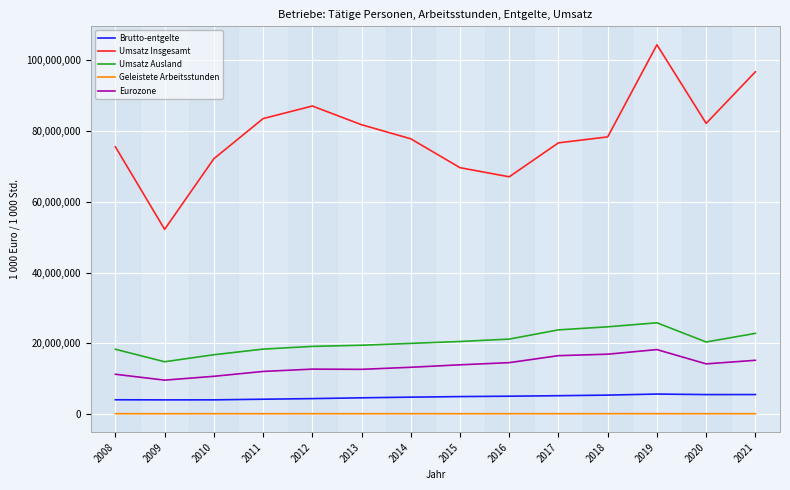

True or false: Eurozone and Geleistete Arbeitsstunden cross at least once.

False